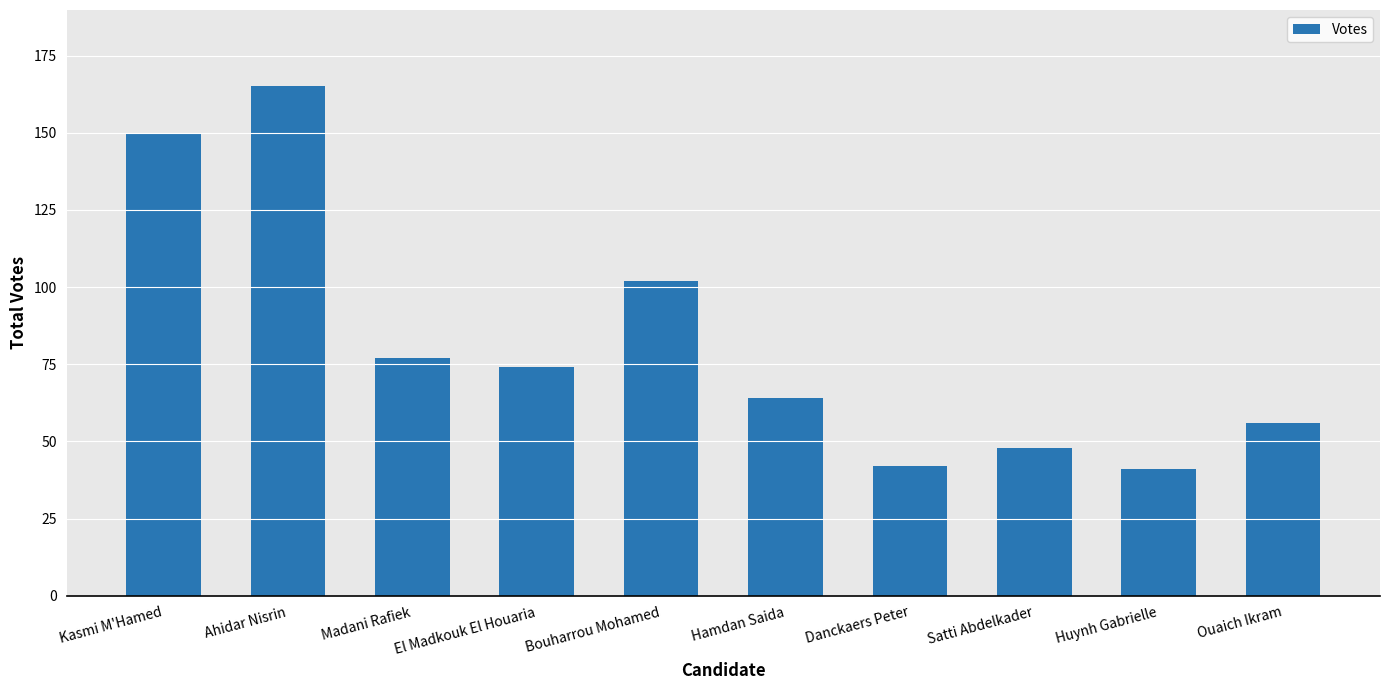

What is the change in value from Madani Rafiek to Bouharrou Mohamed?

+25